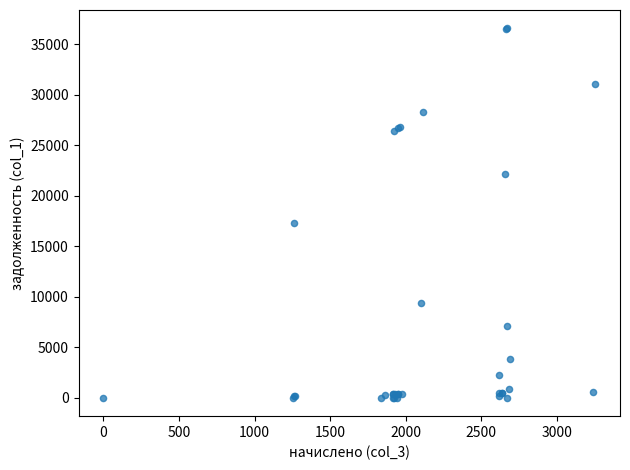

What Y value in the scatter plot is closest to 18268?

17307.5